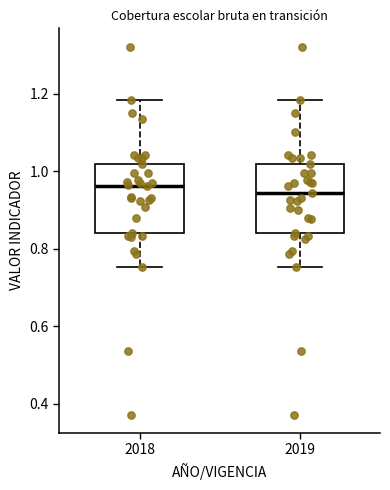

Reading left to right, read every box against the y-axis: the position of its median line, the range the box covers, and the ends of its whiskers. The values are not printed on the chart, so give them approximately, as read against the axis.

2018: median 0.96, box 0.84 to 1.02, whiskers 0.76 to 1.18
2019: median 0.94, box 0.84 to 1.02, whiskers 0.76 to 1.18